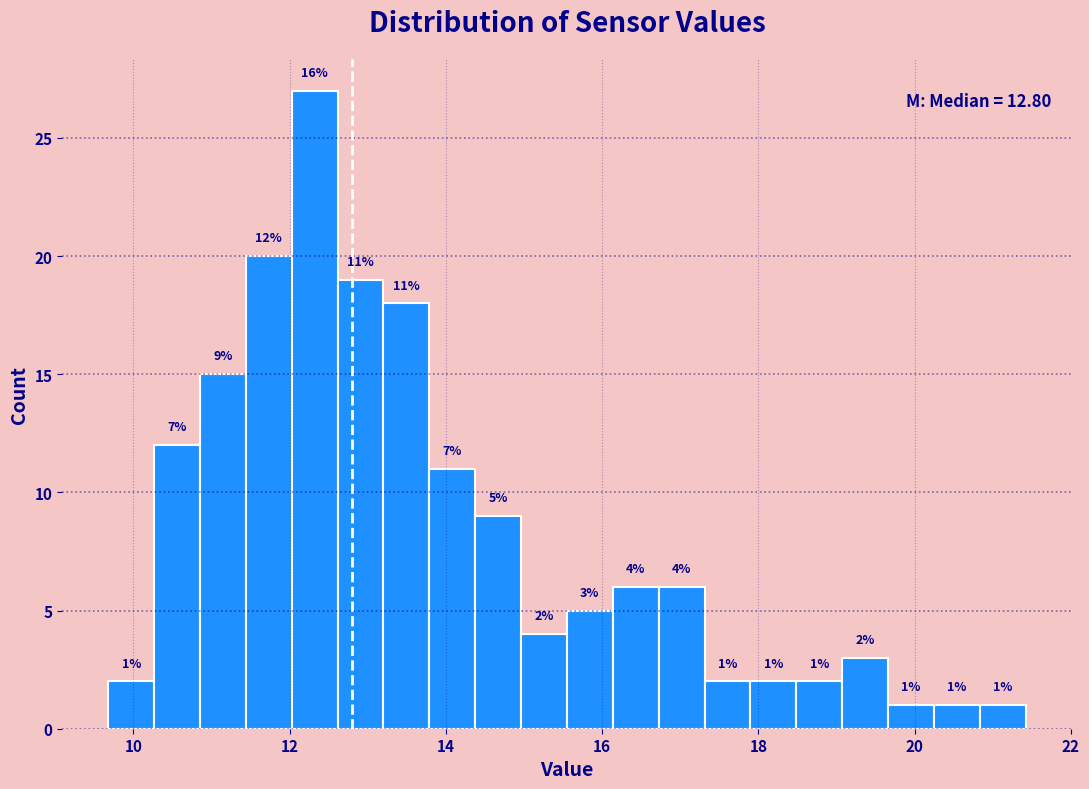

Around what value on the x-axis is the tallest bar? Give the approximate position of its centre, as read against the axis.

12.4